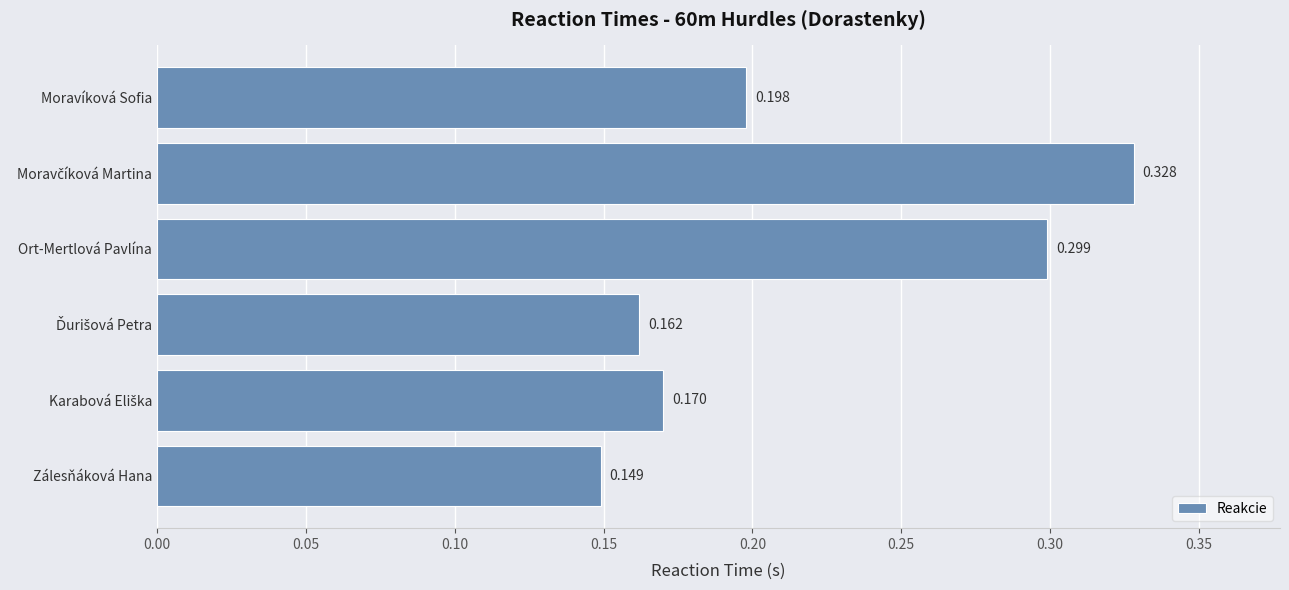

Which label corresponds to the smallest value in the chart?

Zálesňáková Hana